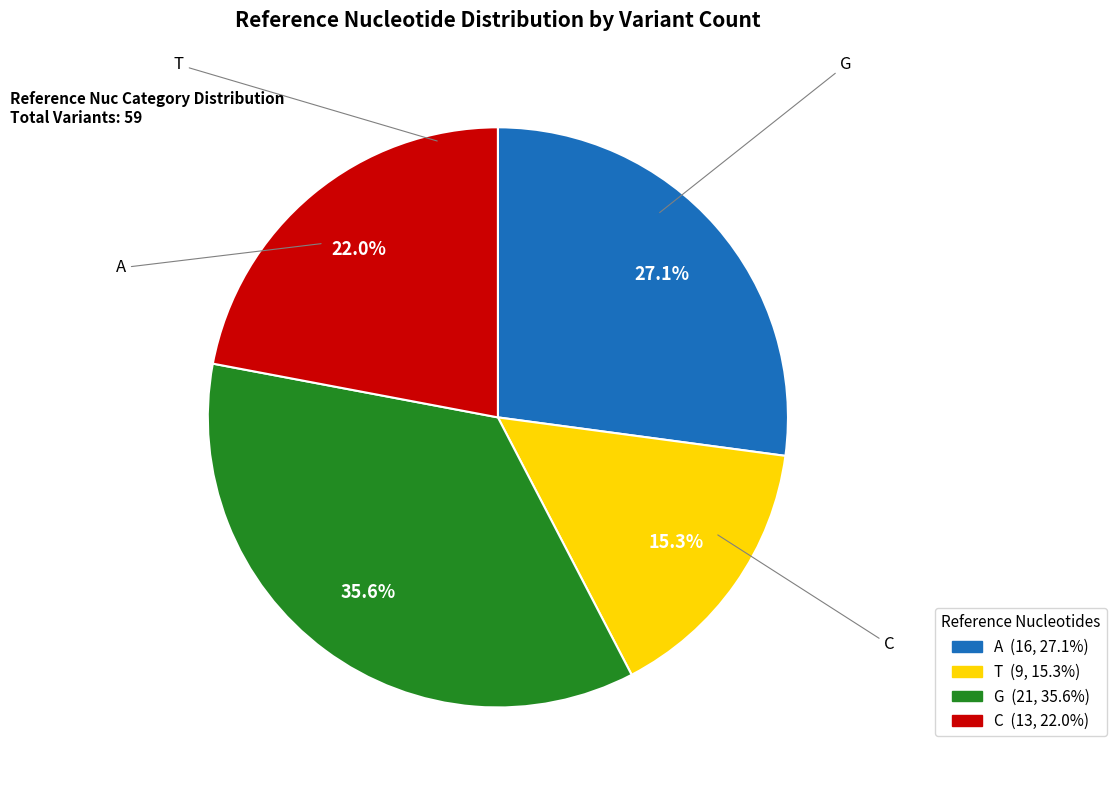

To the nearest percent, what percentage of the pie is C?

15%